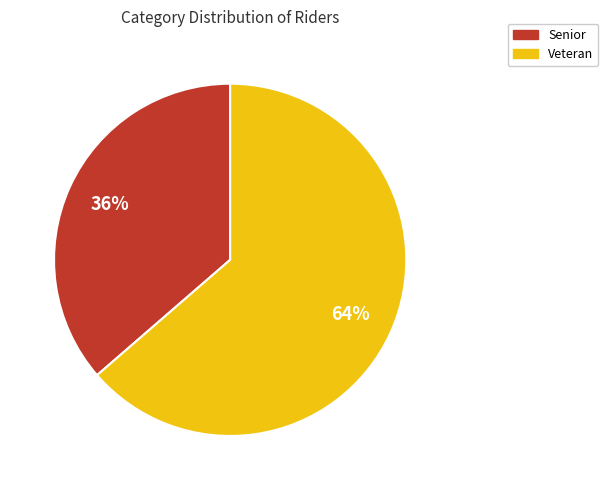

Which has a higher value, Senior or Veteran?

Veteran